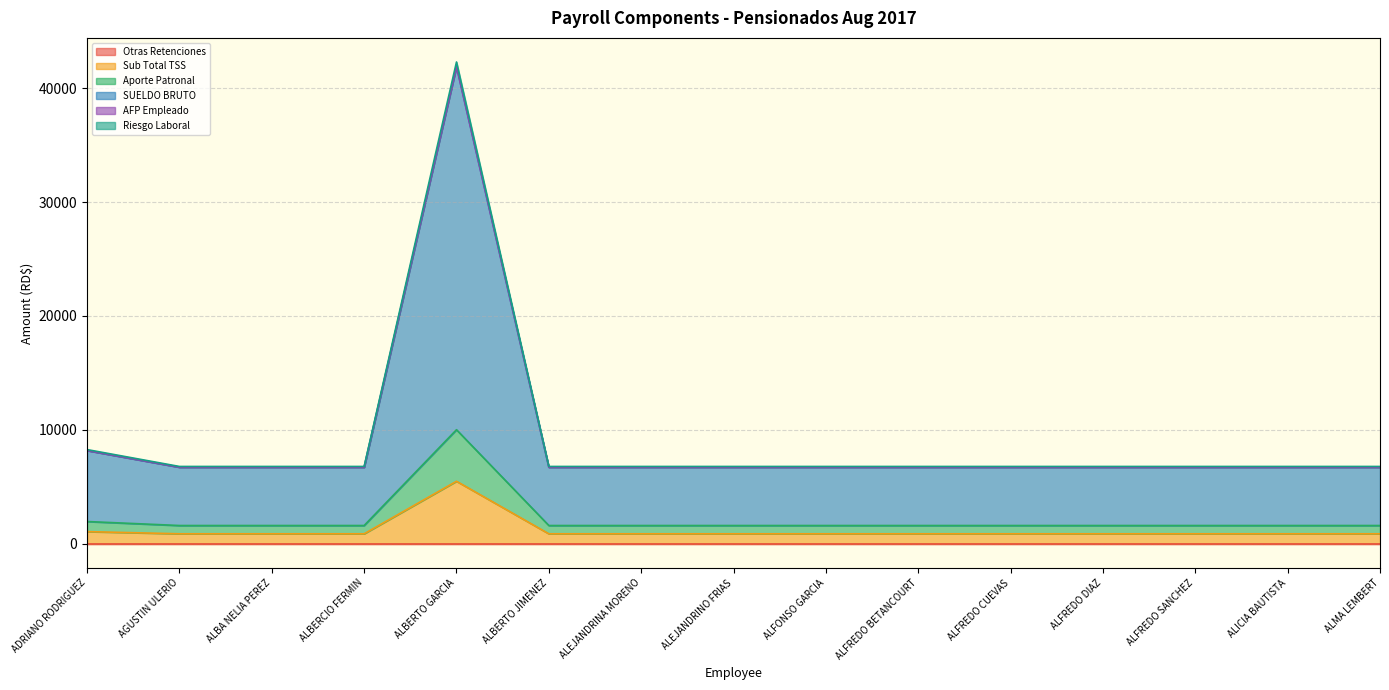

In Aporte Patronal, how many points are higher than both neighbors (excluding endpoints)?

1